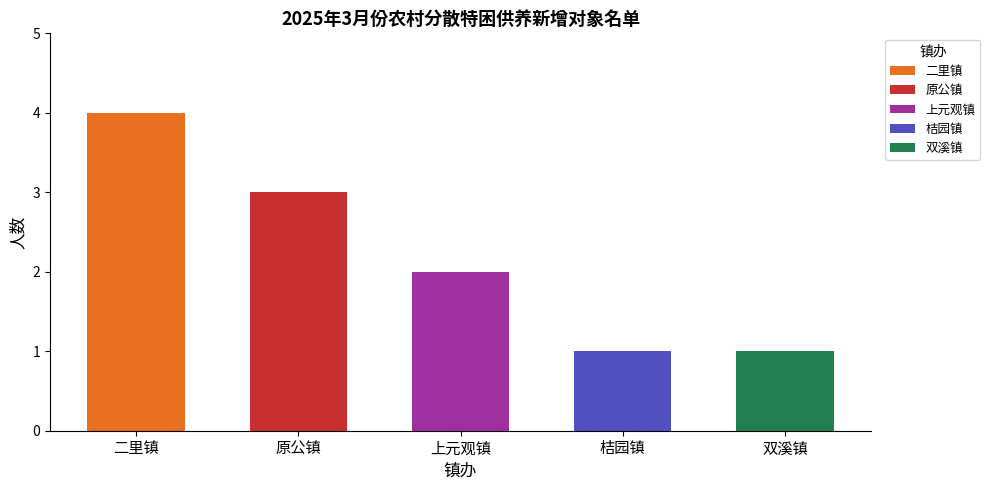

What position from the left is 原公镇?

2